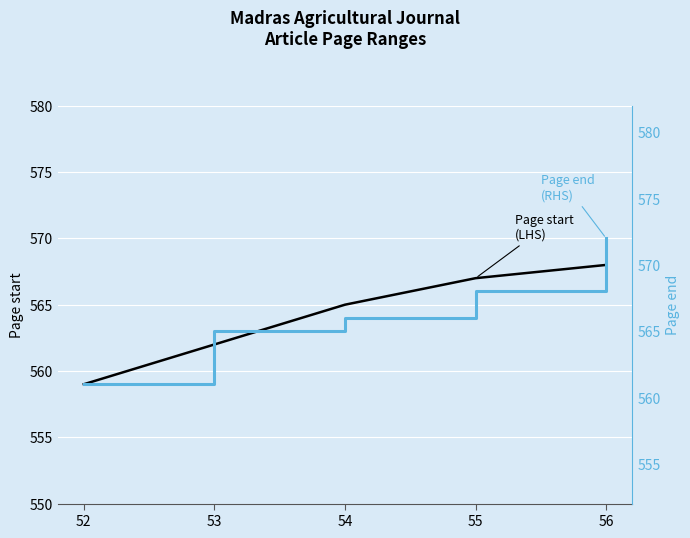

What is the sum of the Page start values at 52 and 56?

1127